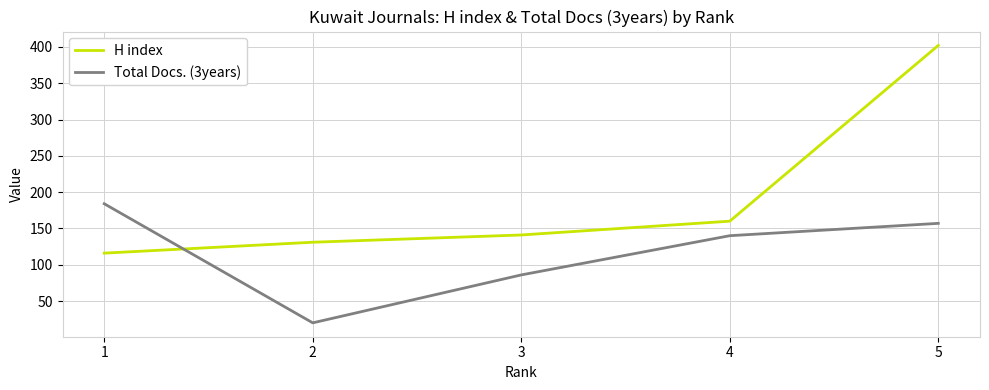

Which series changed the most between 3 and 5?

H index